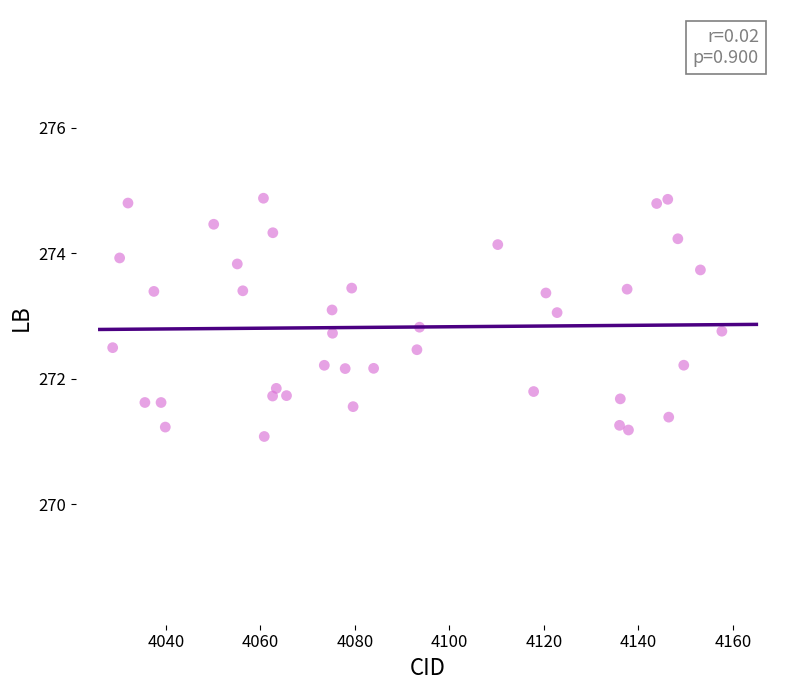

What is the range of Y values (max minus min)?

3.8